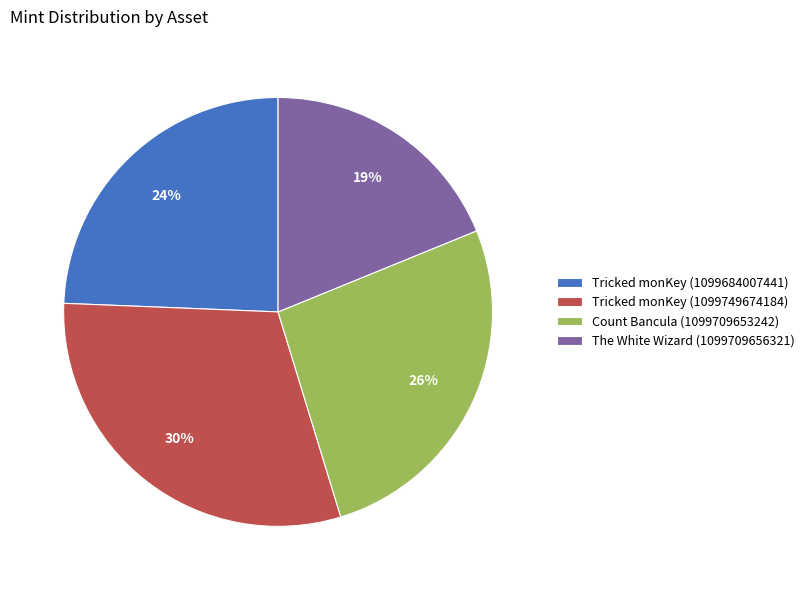

Count the number of slices in the pie.

4